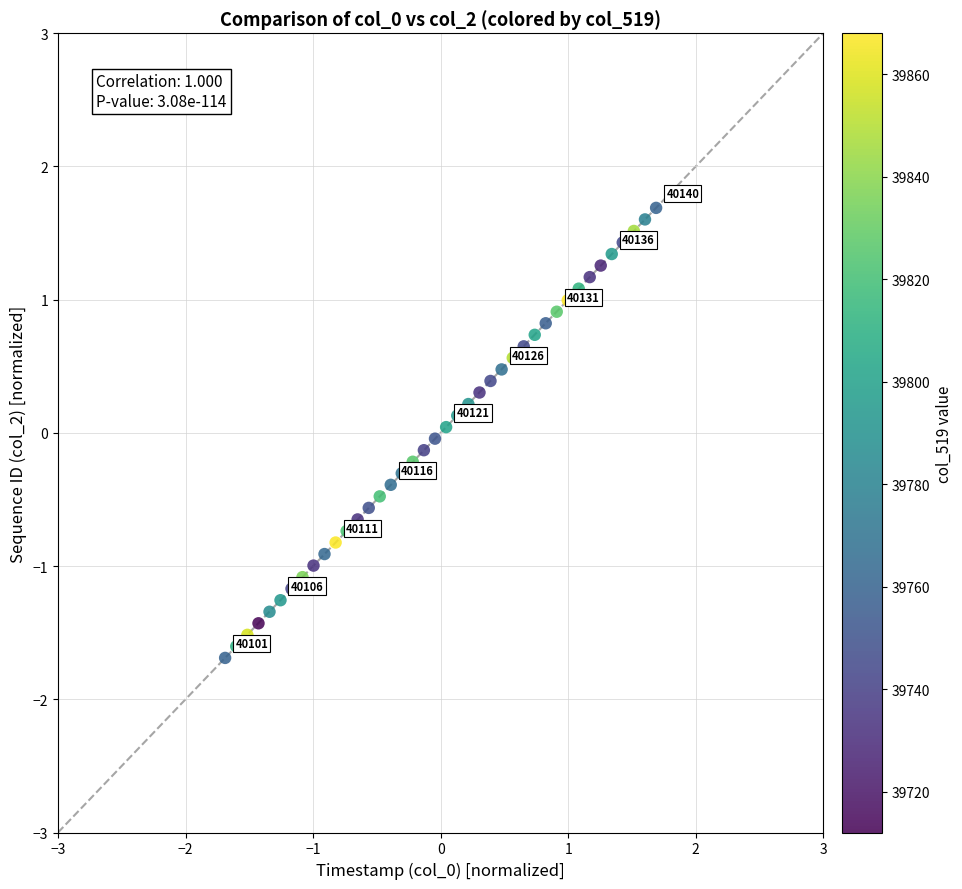

What is the range of Y values (max minus min)?

3.4